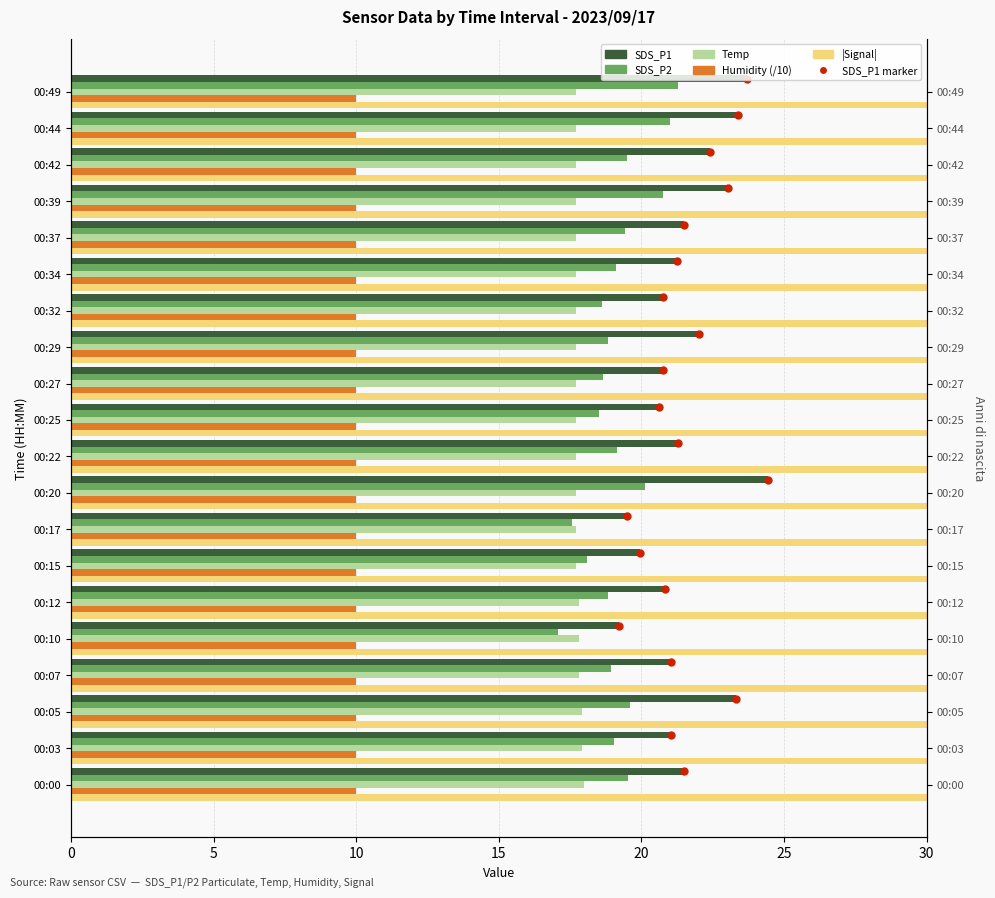

How many bars are there in each group?

5